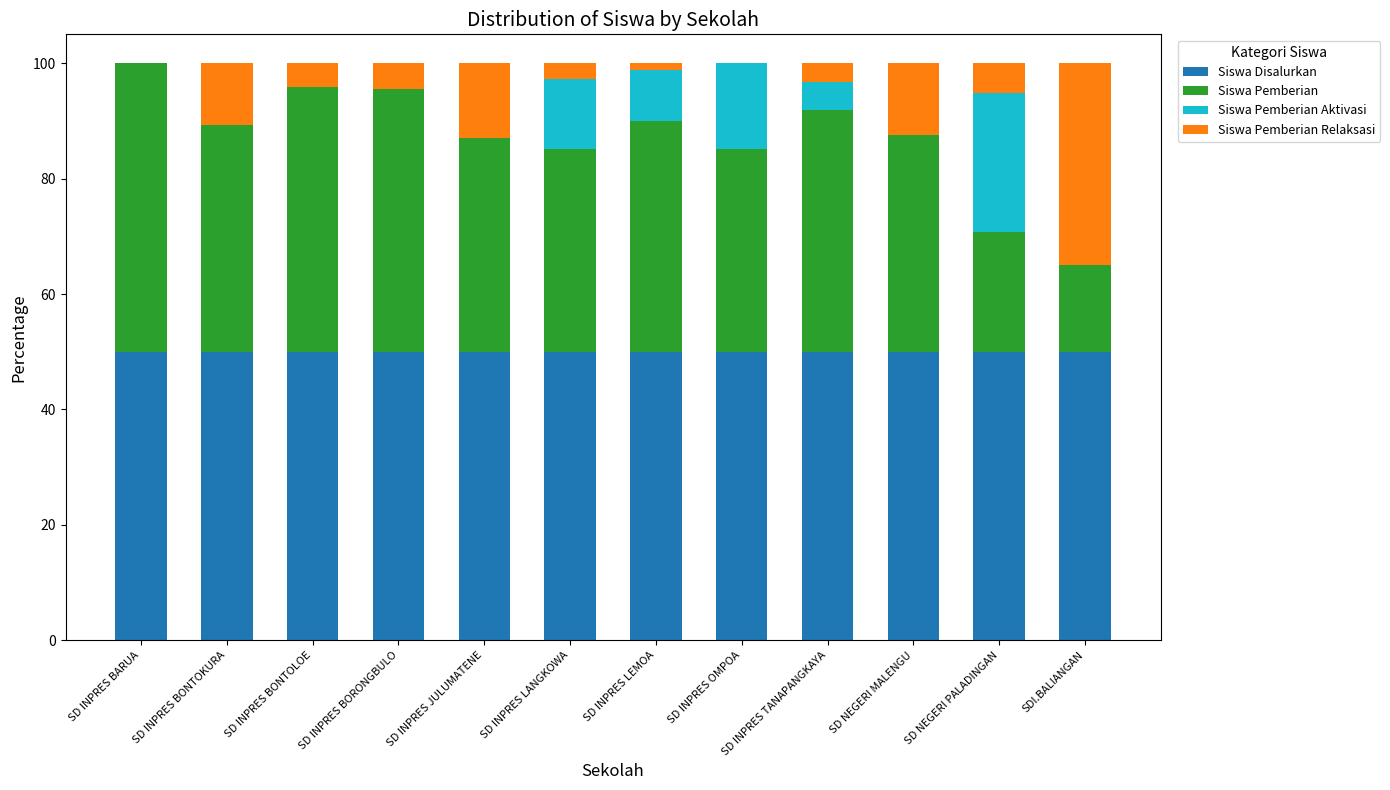

True or false: Siswa Disalurkan has a value of 13.5 at SD INPRES LANGKOWA.

False